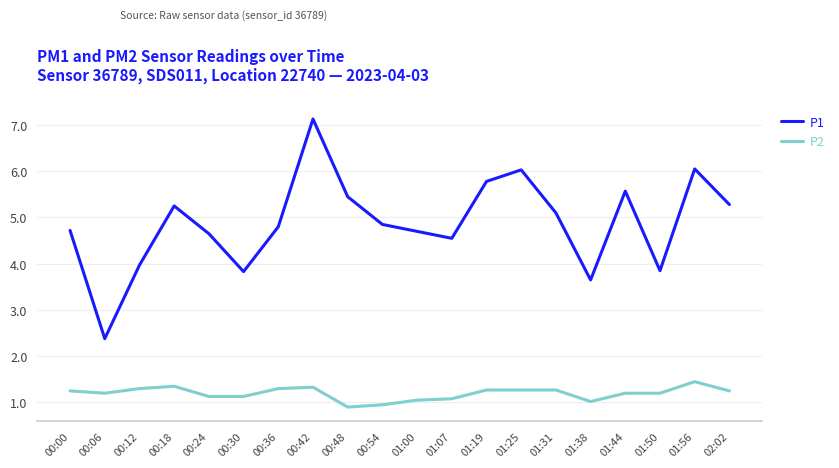

At which label does P2 reach its peak?

01:56